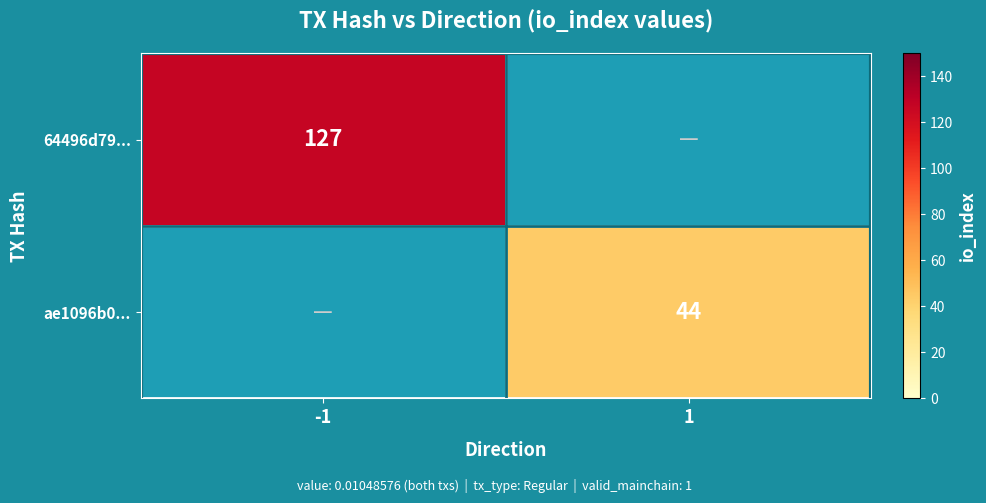

Is the value of 64496d79... at -1 greater than the value of ae1096b0... at 1?

Yes